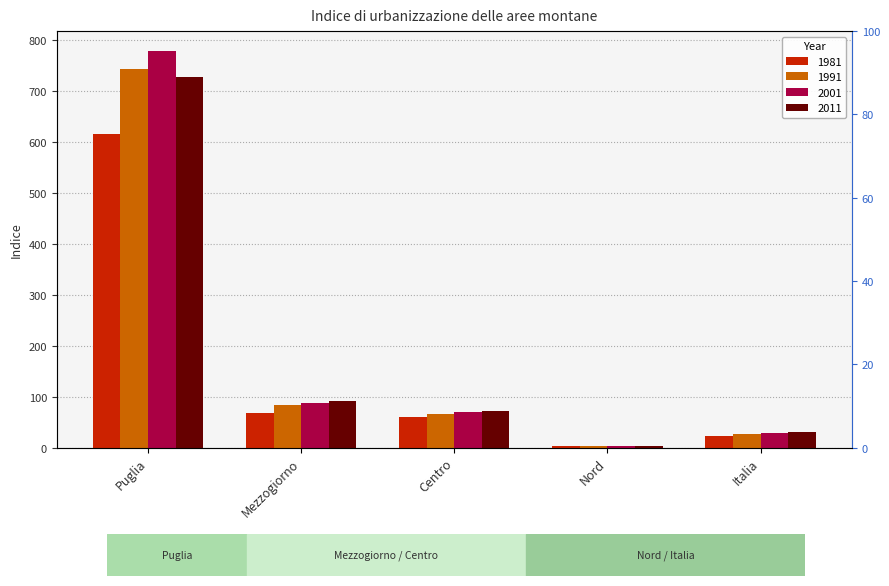

Rank the categories by 1981 value from highest to lowest.

Puglia, Mezzogiorno, Centro, Italia, Nord